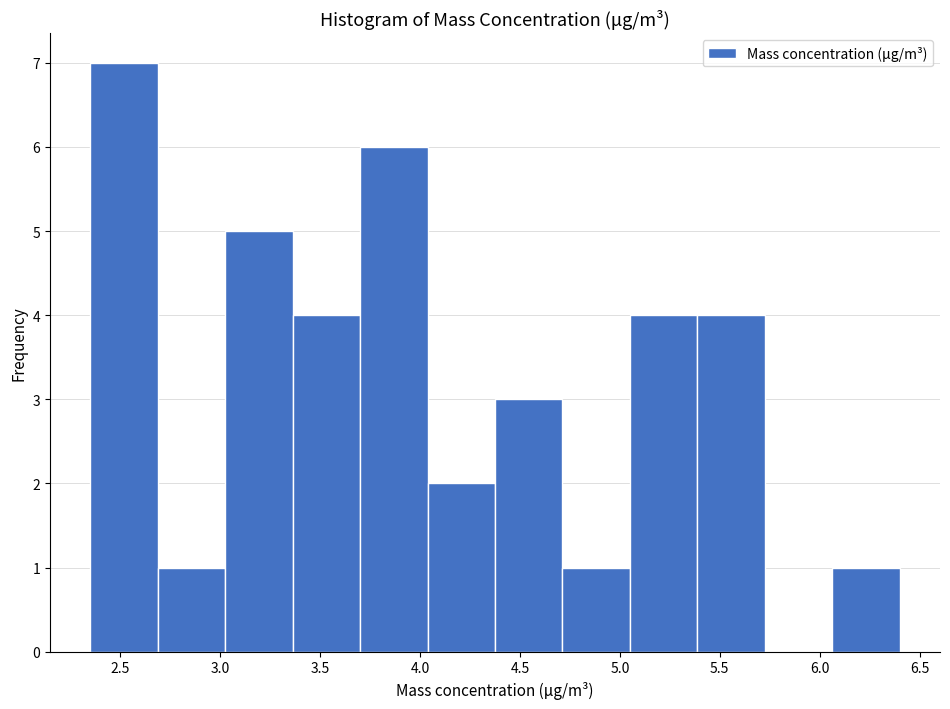

Reading left to right, transcribe this chart: for each bar, give the range it covers on the x-axis and its height. Neither the bar edges nor the heights are printed on the chart, so give them approximately, as read against the axes.

2.35 to 2.70: 7
2.70 to 3.05: 1
3.05 to 3.35: 5
3.35 to 3.70: 4
3.70 to 4.05: 6
4.05 to 4.40: 2
4.40 to 4.70: 3
4.70 to 5.05: 1
5.05 to 5.40: 4
5.40 to 5.75: 4
5.75 to 6.05: 0
6.05 to 6.40: 1